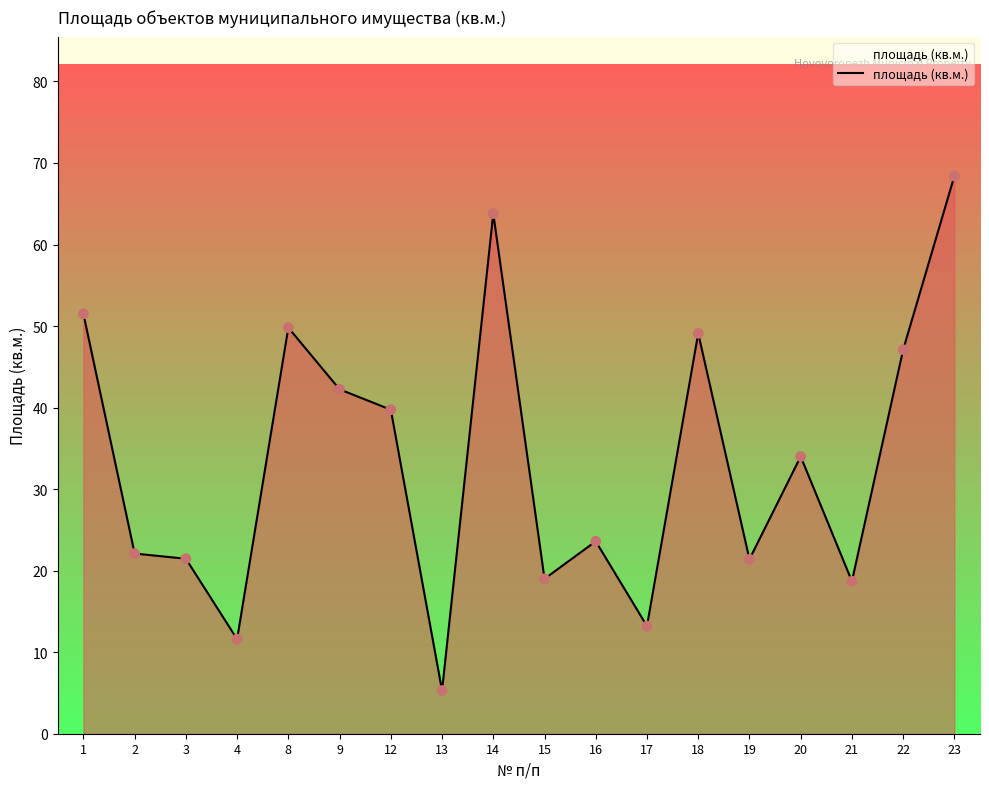

Approximately how many times larger is the value at 4 compared to 9?

0.3